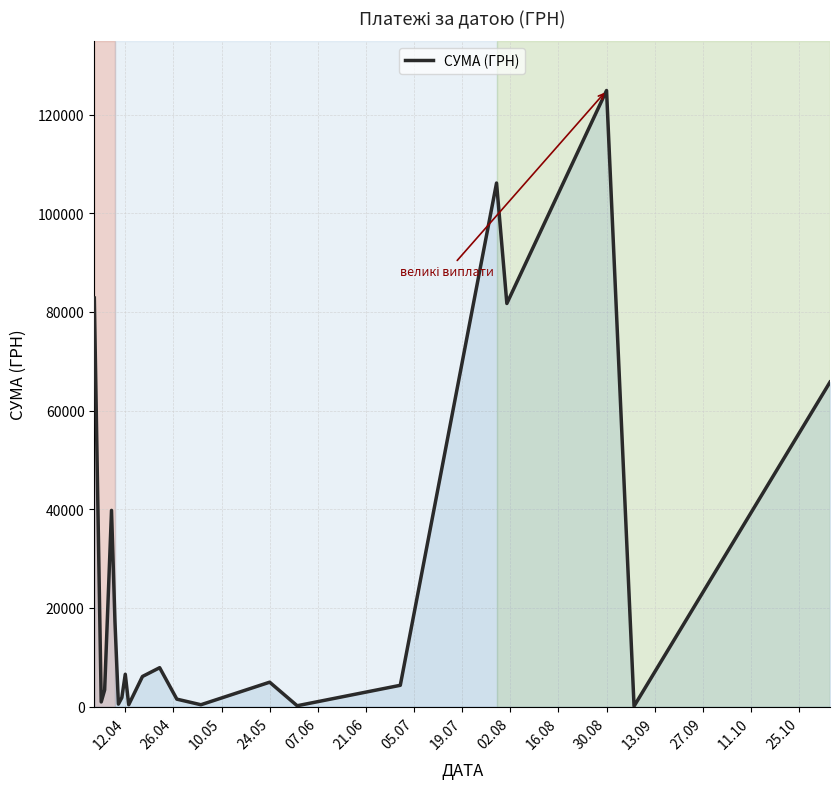

What is the greatest value displayed?

124904.8